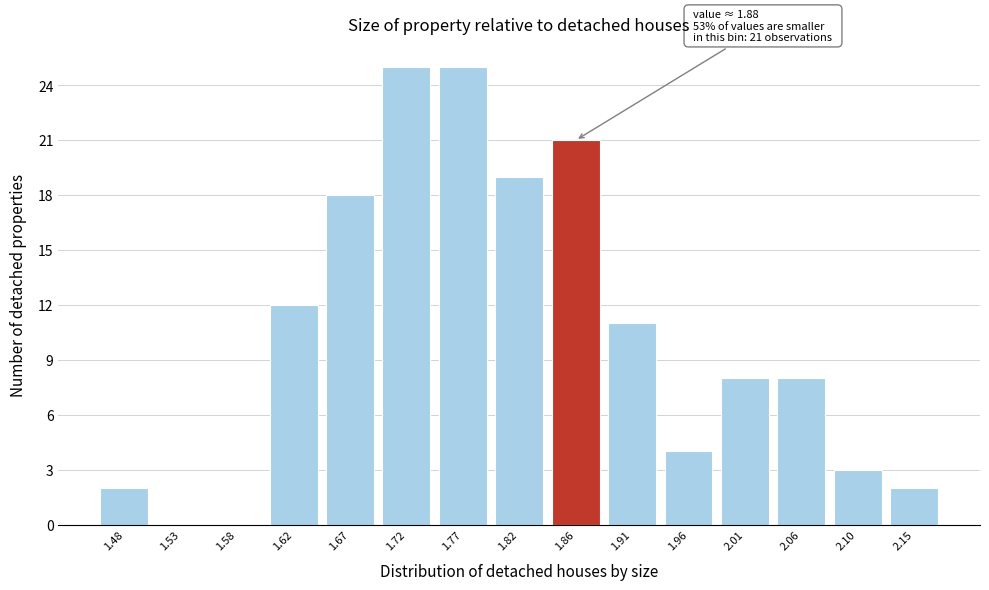

Reading right to left, what are all the values shown in this chart?

2.15=2	2.10=3	2.06=8	2.01=8	1.96=4	1.91=11	1.86=21	1.82=19	1.77=25	1.72=25	1.67=18	1.62=12	1.58=0	1.53=0	1.48=2